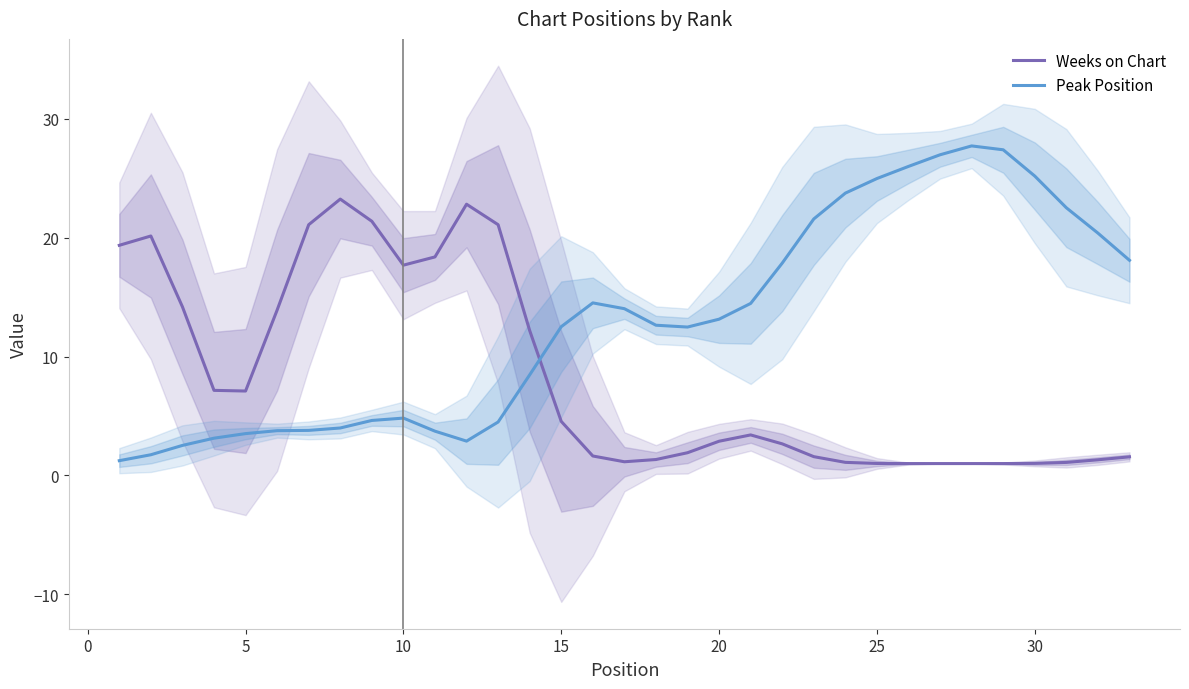

Reading right to left, transcribe all the data shown in this chart.

Weeks on Chart: 1.6	1.3	1.1	1.0	1.0	1.0	1.0	1.0	1.0	1.1	1.6	2.7	3.4	2.9	1.9	1.3	1.2	1.6	4.5	12.2	21.1	22.8	18.4	17.7	21.4	23.2	21.1	13.9	7.1	7.2	14.2	20.1	19.4
Peak Position: 18.1	20.4	22.5	25.2	27.4	27.7	27.0	26.0	25.0	23.8	21.6	17.9	14.5	13.1	12.5	12.6	14.0	14.5	12.5	8.5	4.5	2.9	3.7	4.8	4.6	4.0	3.8	3.8	3.5	3.1	2.5	1.7	1.2